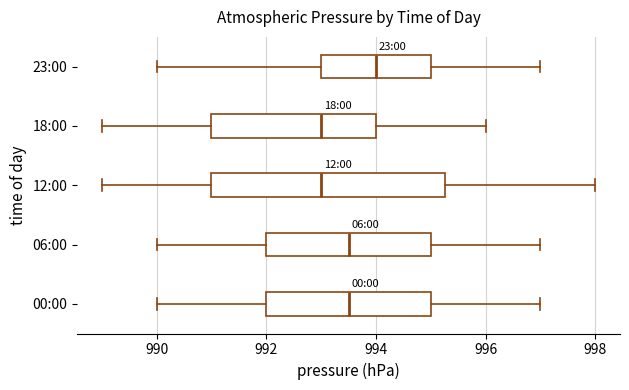

Reading bottom to top, read every box against the x-axis: the position of its median line, the range the box covers, and the ends of its whiskers. The values are not printed on the chart, so give them approximately, as read against the axis.

00:00: median 993.6, box 992.0 to 995.0, whiskers 990.0 to 997.0
06:00: median 993.6, box 992.0 to 995.0, whiskers 990.0 to 997.0
12:00: median 993.0, box 991.0 to 995.2, whiskers 989.0 to 998.0
18:00: median 993.0, box 991.0 to 994.0, whiskers 989.0 to 996.0
23:00: median 994.0, box 993.0 to 995.0, whiskers 990.0 to 997.0